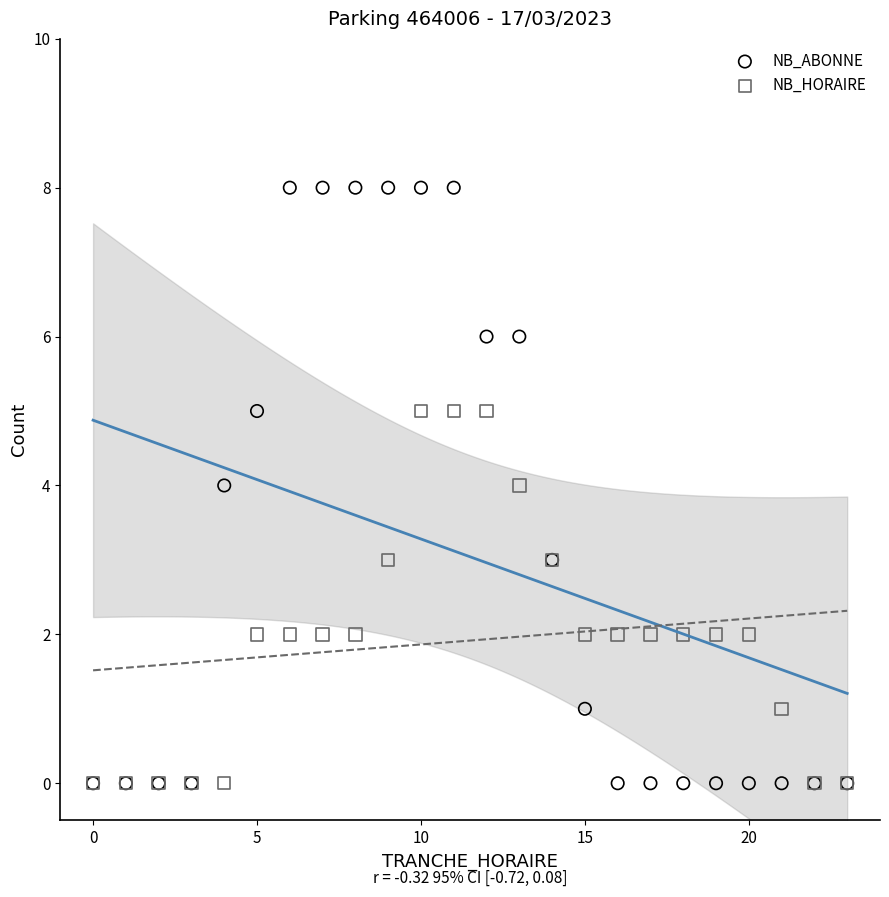

What are all the series names shown in the legend?

NB_ABONNE, NB_HORAIRE